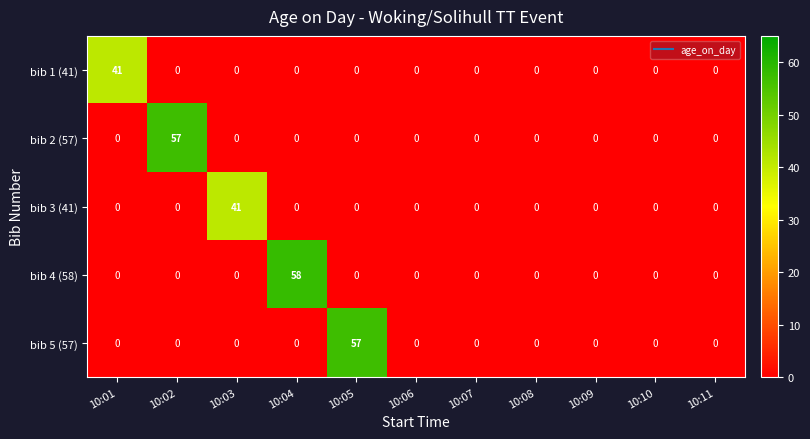

Is it true that bib 4 (58) equals -25 at 10:11?

False